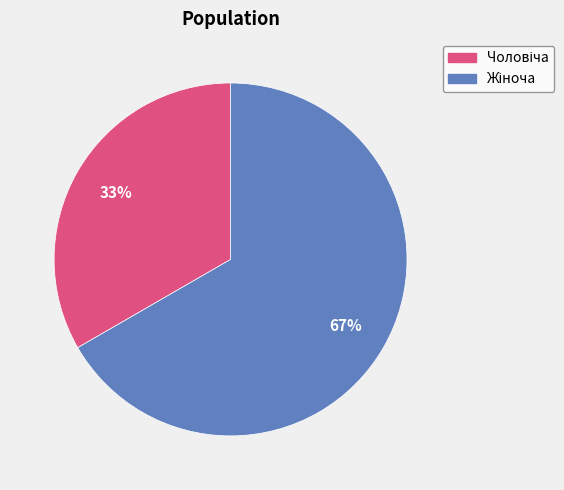

To the nearest percent, what is the average slice percentage?

50%